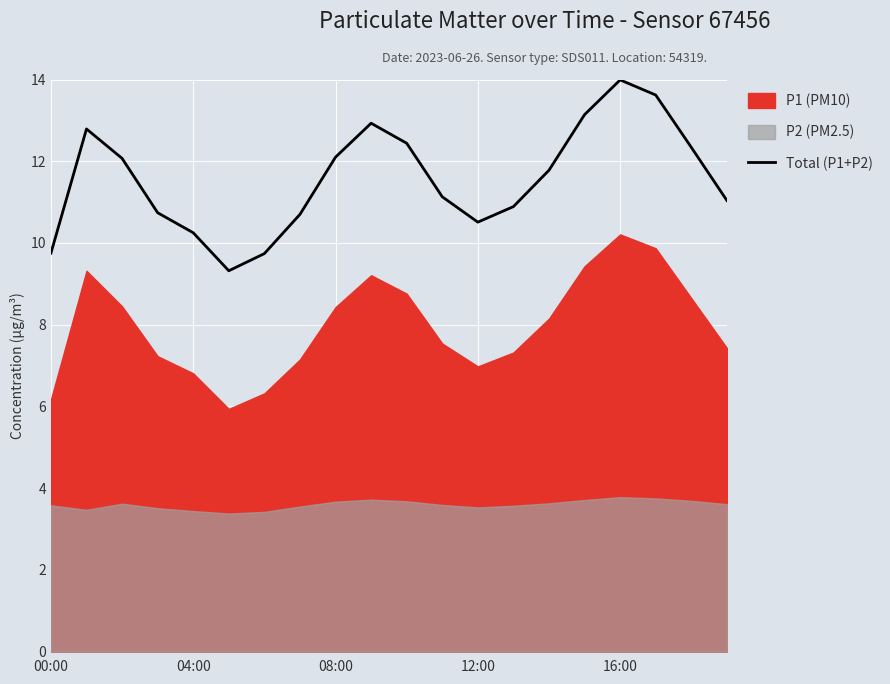

What is the lowest value of the Total (P1+P2) series?

9.3